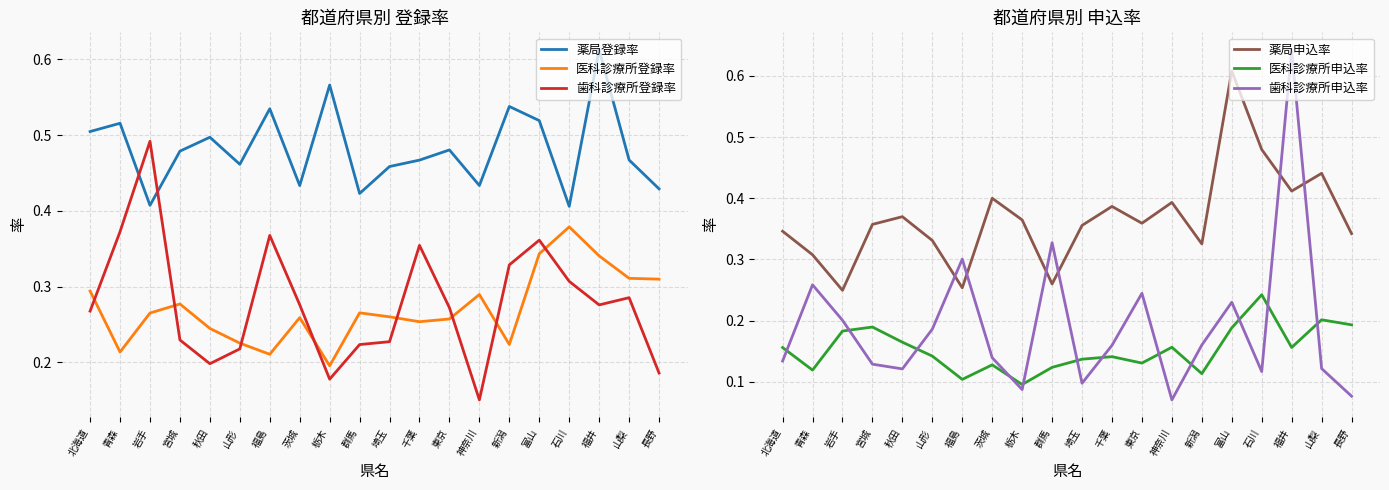

Is this an area chart (filled region under the line)?

No